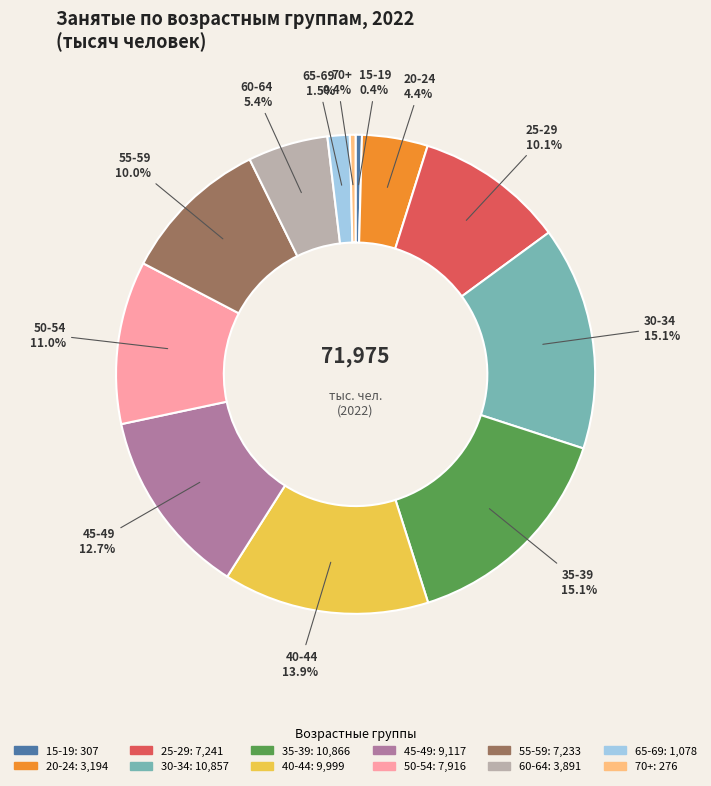

Does any single category account for the majority?

No